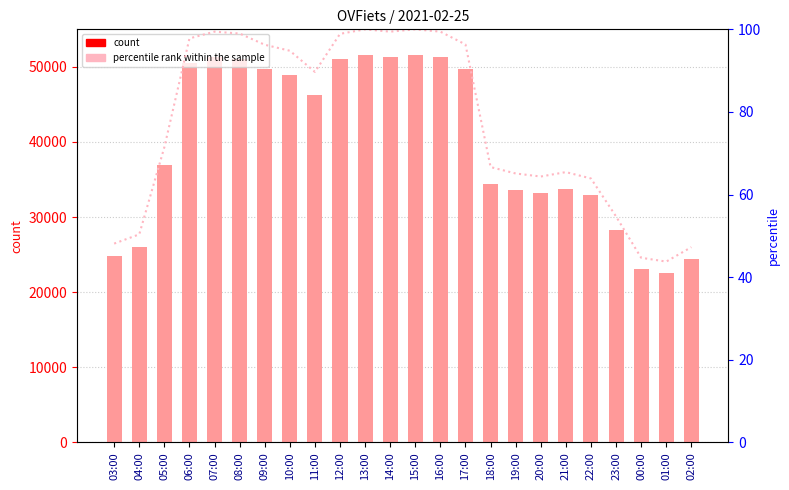

The value of col_3 at 02:00 is 15442.1. True or false?

False